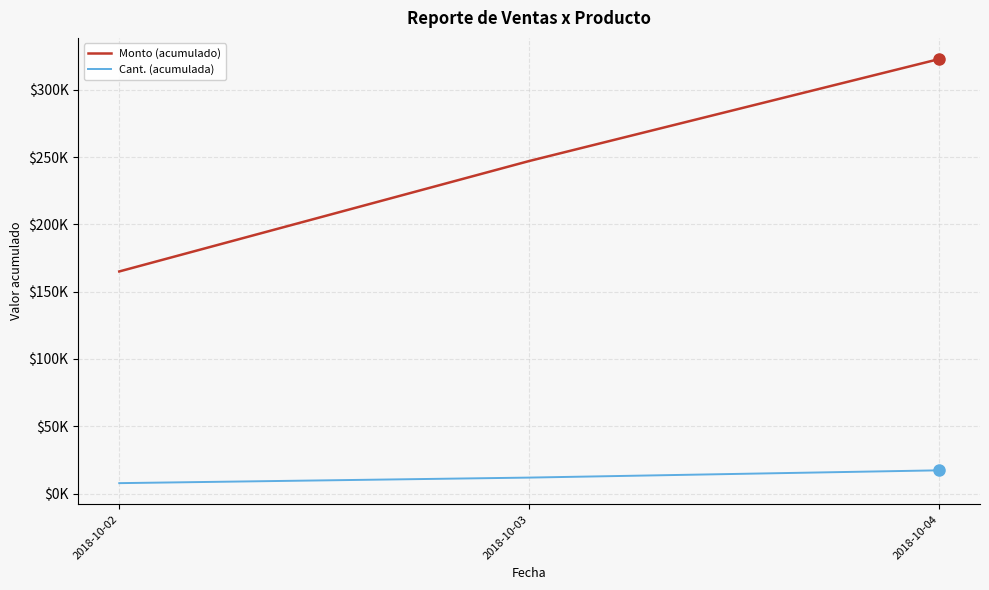

What are all the series names shown in the legend?

Monto (acumulado), Cant. (acumulada)